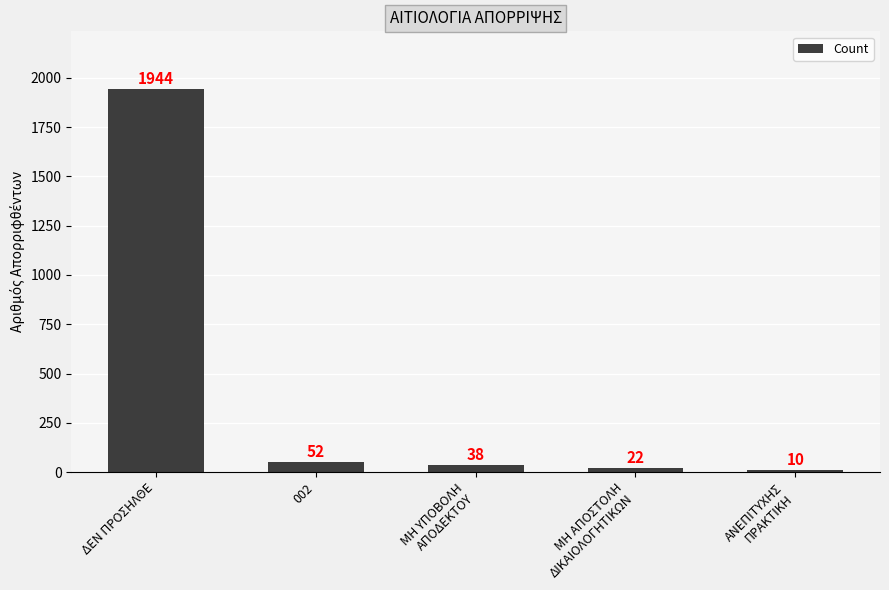

Count the number of data series in this chart.

1